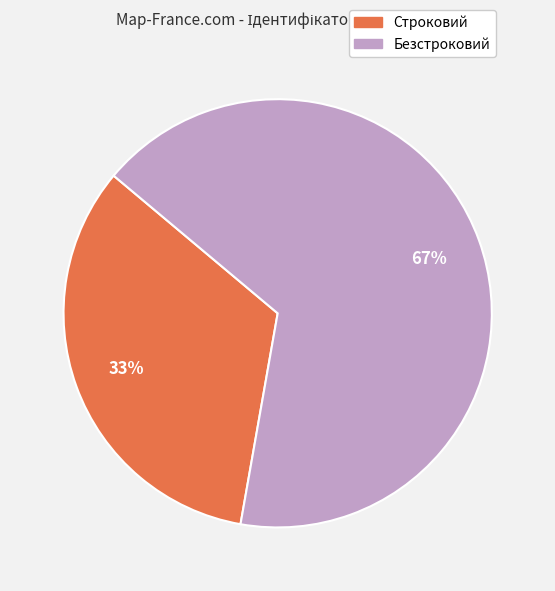

What is the largest slice in the pie chart?

Безстроковий